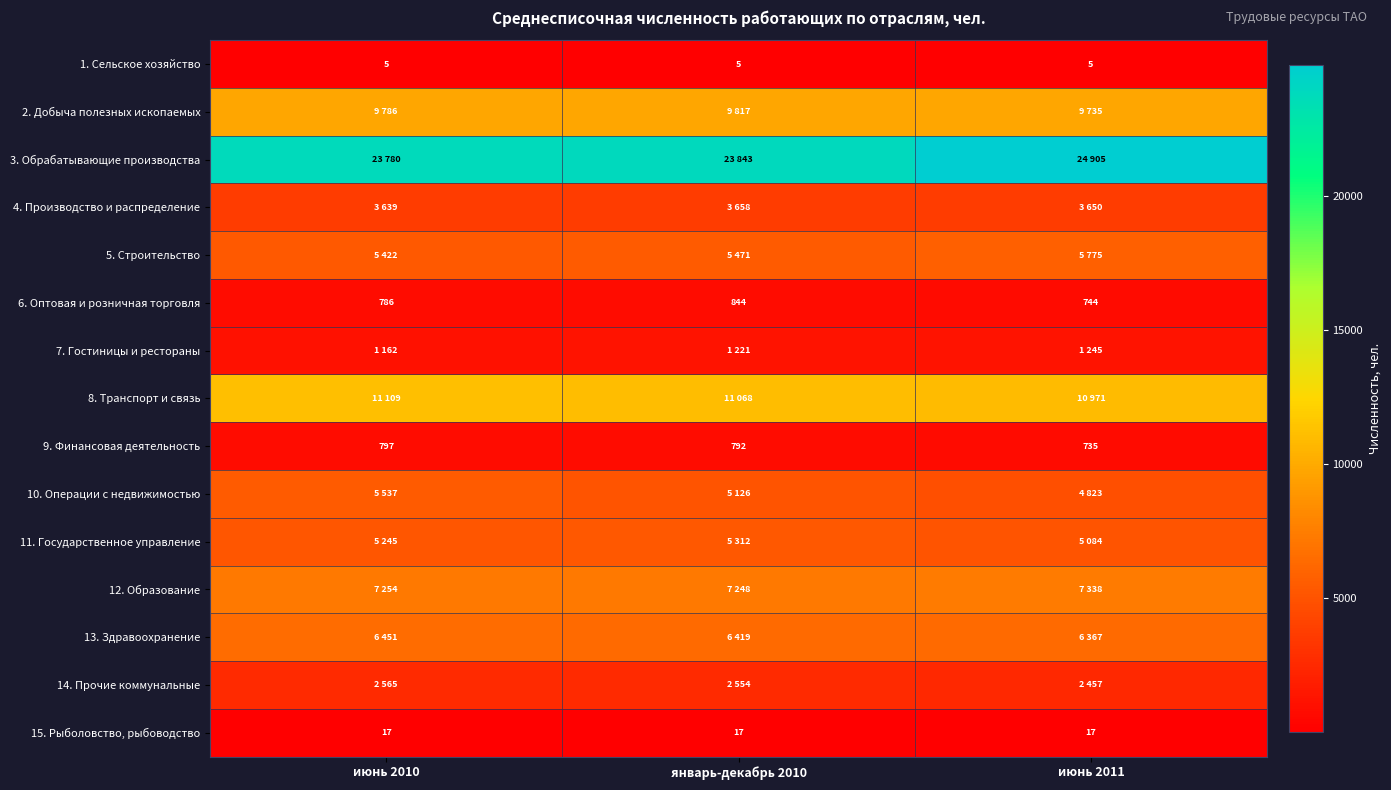

At how many categories does at least one series exceed 11428?

3